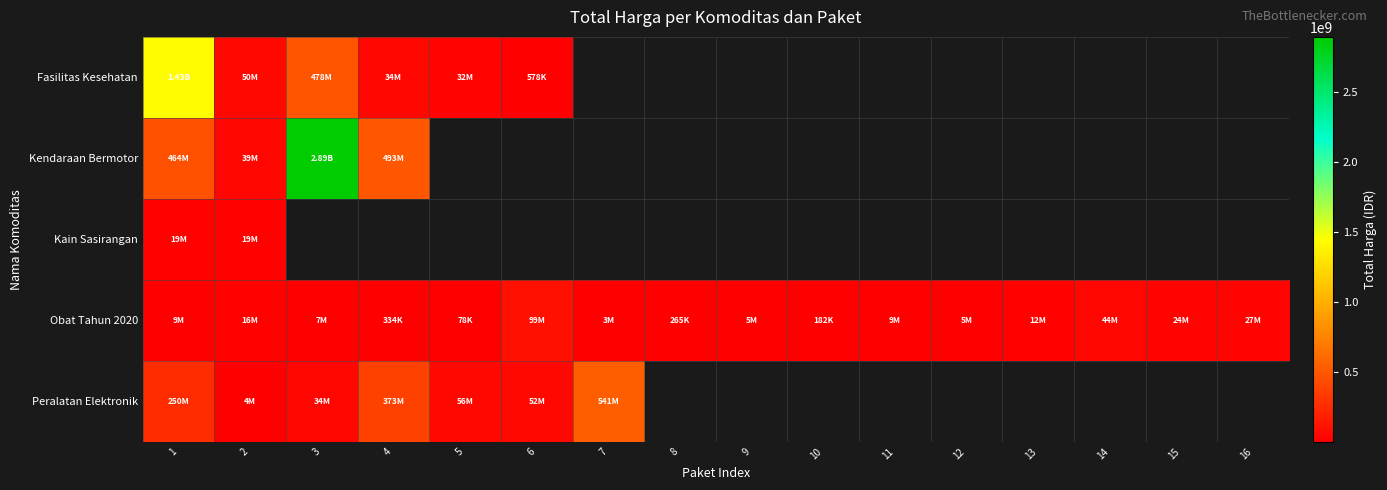

At which label does Obat Tahun 2020 reach its minimum?

5